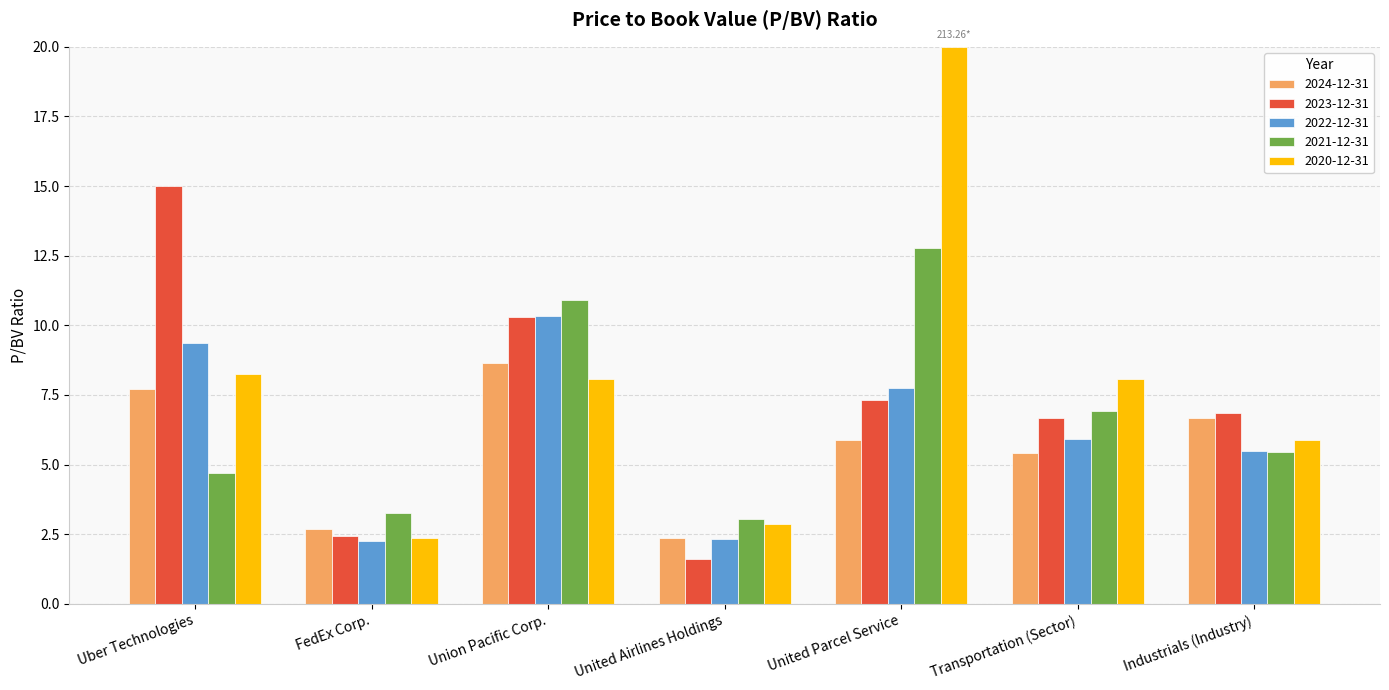

How many distinct data groups are displayed?

5